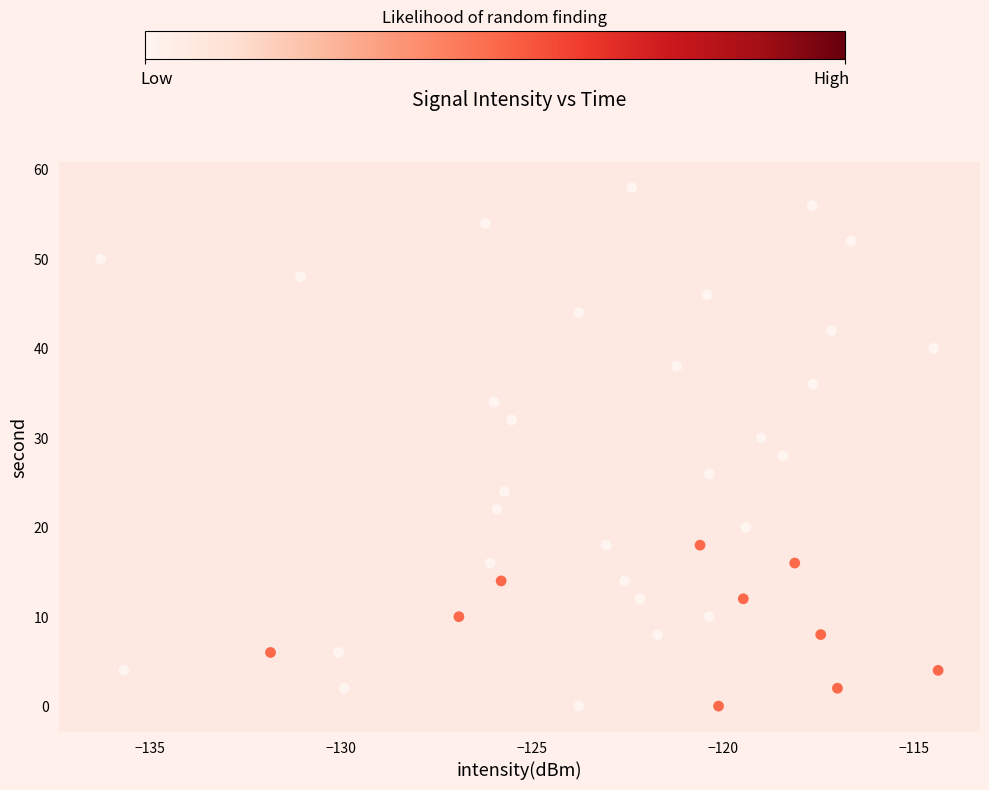

What is the range of Y values (max minus min)?

58